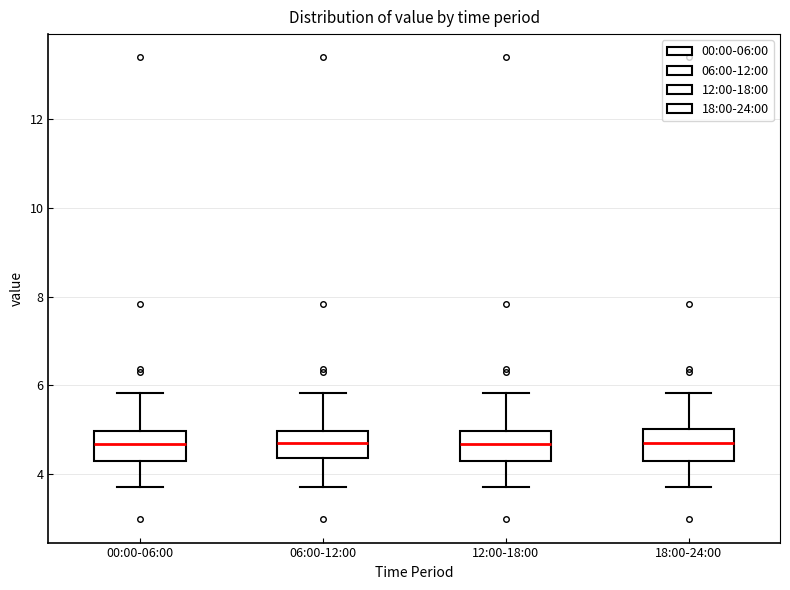

Reading left to right, read every box against the y-axis: the position of its median line, the range the box covers, and the ends of its whiskers. The values are not printed on the chart, so give them approximately, as read against the axis.

00:00-06:00: median 4.6, box 4.4 to 5.0, whiskers 3.8 to 5.8
06:00-12:00: median 4.6, box 4.4 to 5.0, whiskers 3.8 to 5.8
12:00-18:00: median 4.6, box 4.4 to 5.0, whiskers 3.8 to 5.8
18:00-24:00: median 4.6, box 4.4 to 5.0, whiskers 3.8 to 5.8